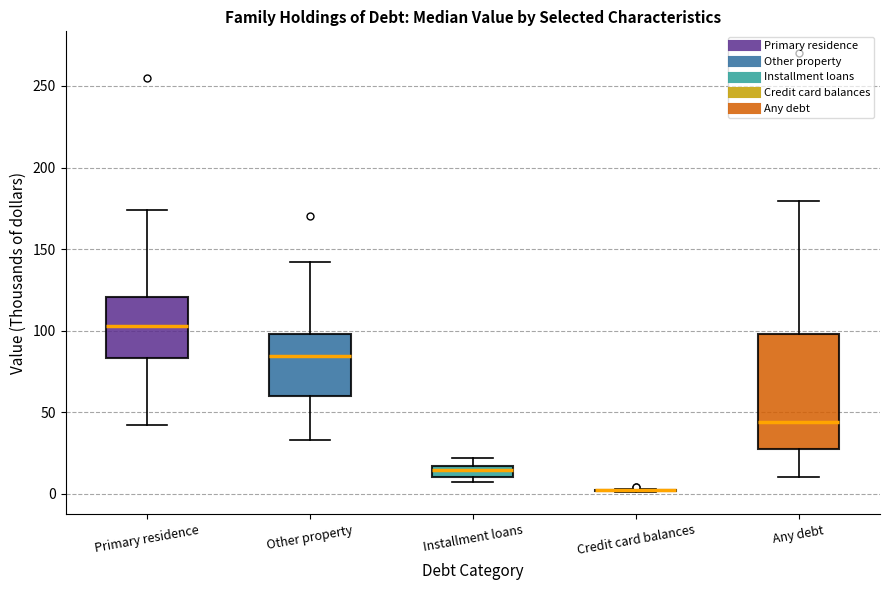

Where is the upper edge of the box for Primary residence on the y-axis? The values are not printed on the chart, so give them approximately, as read against the axis.

120